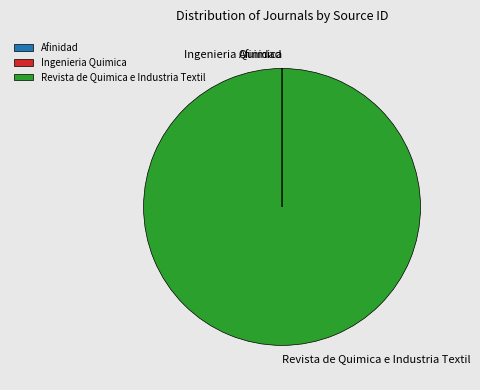

Does Revista de Quimica e Industria Textil represent more than half of the total?

Yes